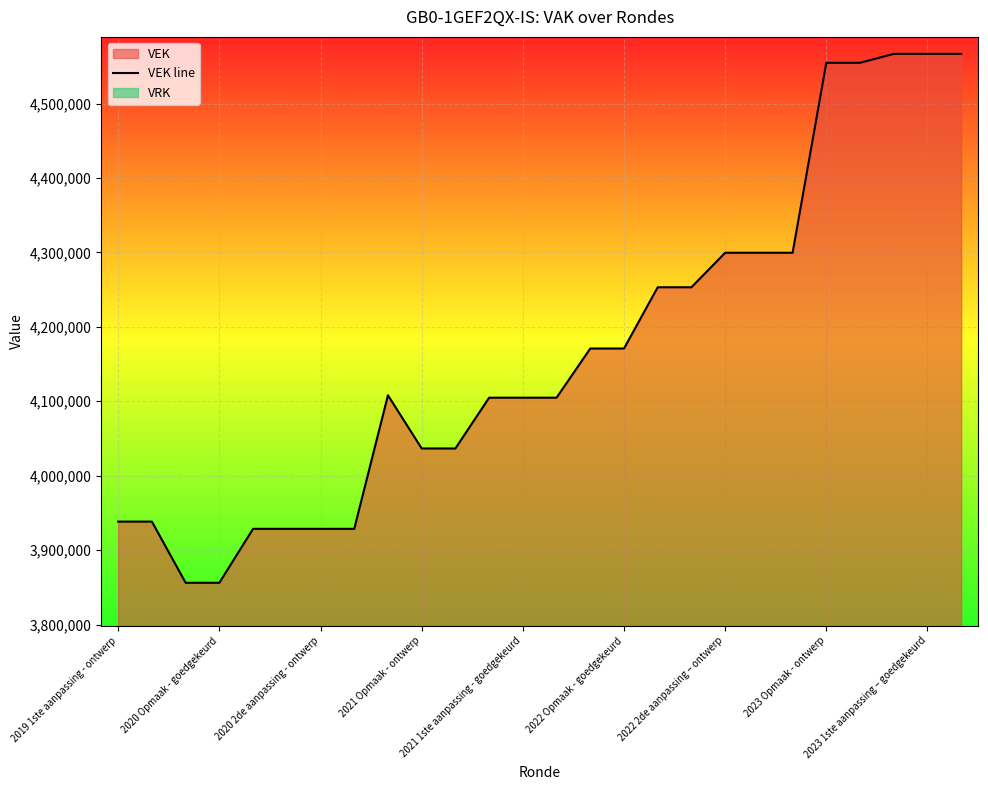

How many data points are less than 4108109?

13